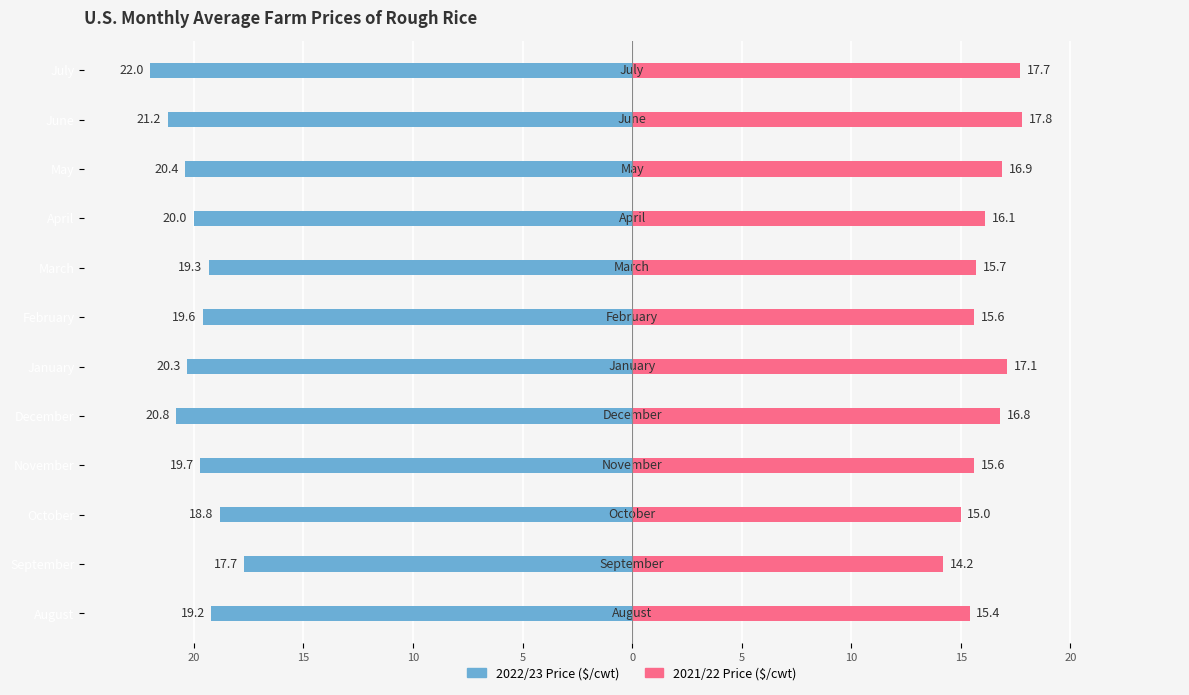

How many data points in 2021/22 Price ($/cwt) are less than 16?

6